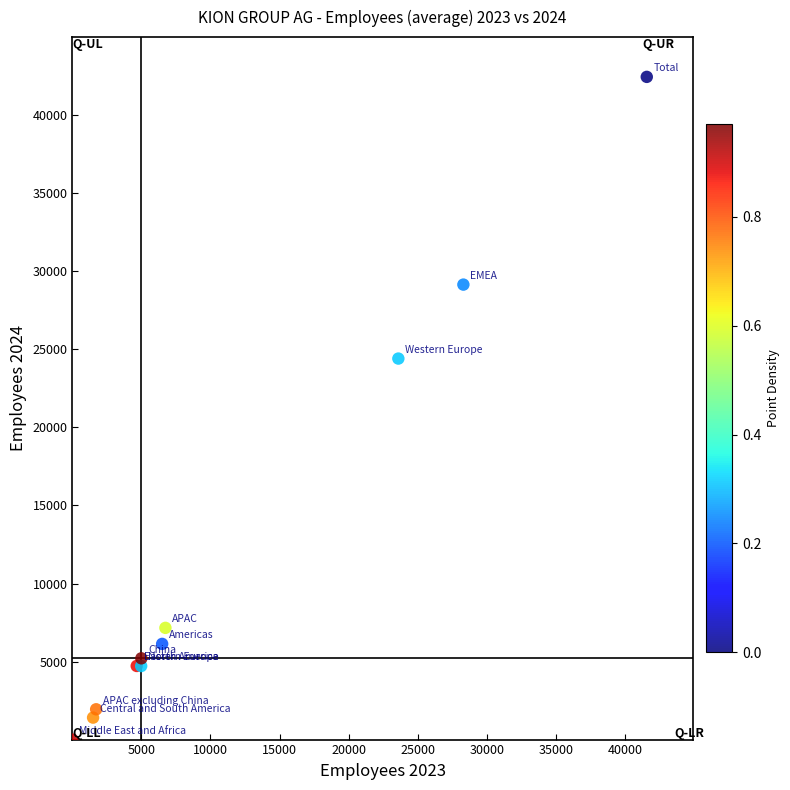

What Y value in the scatter plot is closest to 21225?

24404